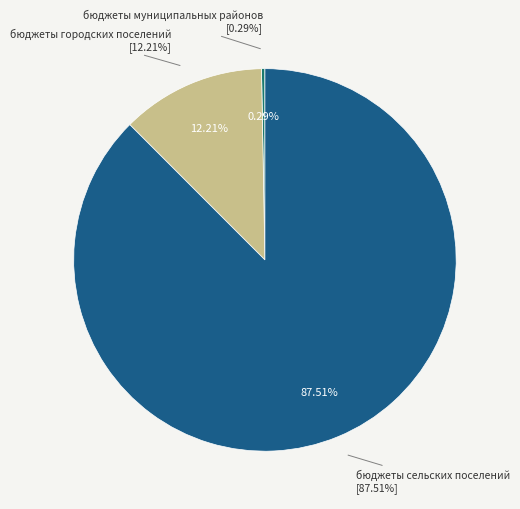

To the nearest percent, what is the difference between the largest and smallest slice percentages?

87%